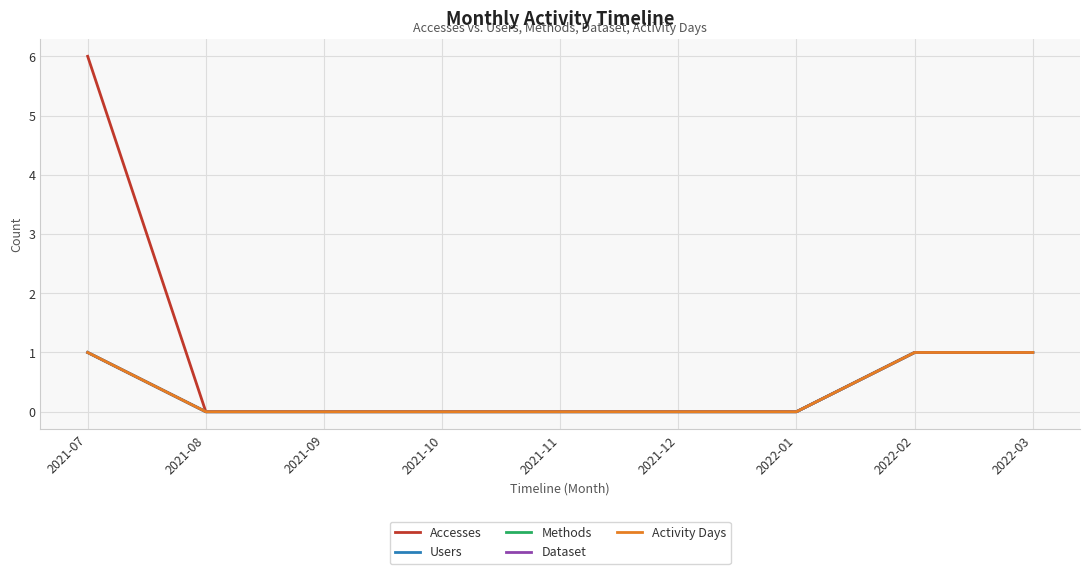

Which series changed the most between 2021-10 and 2021-11?

Accesses